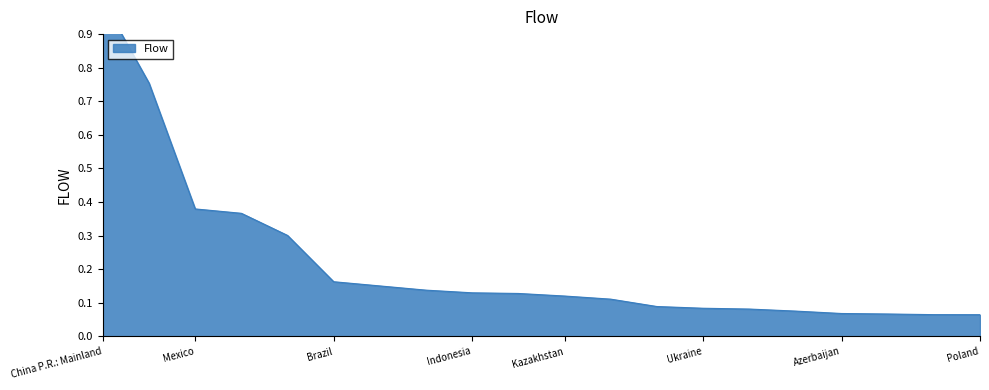

Count the number of categories in the chart.

20